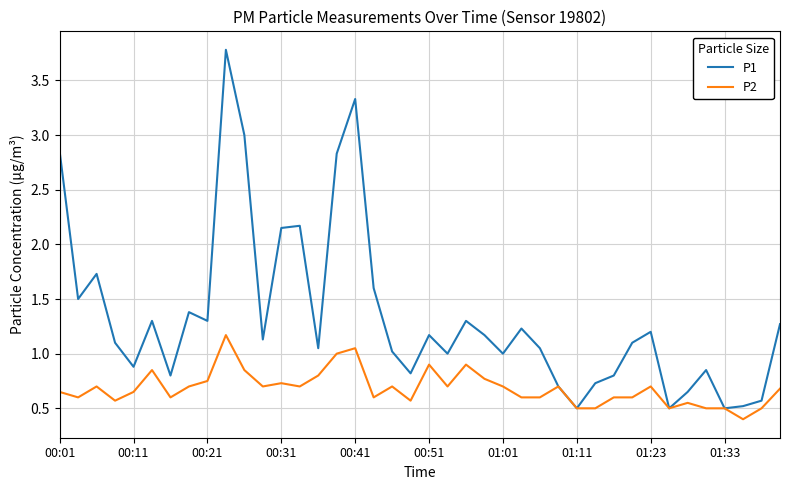

What is the minimum value shown in the chart?

0.4